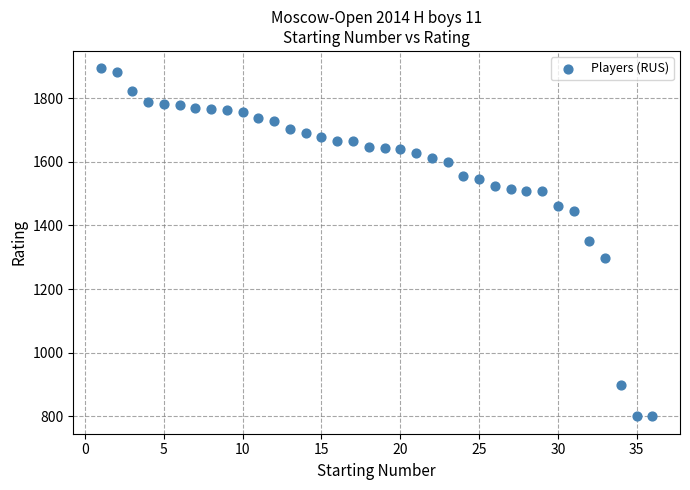

What is the range of X values (max minus min)?

35